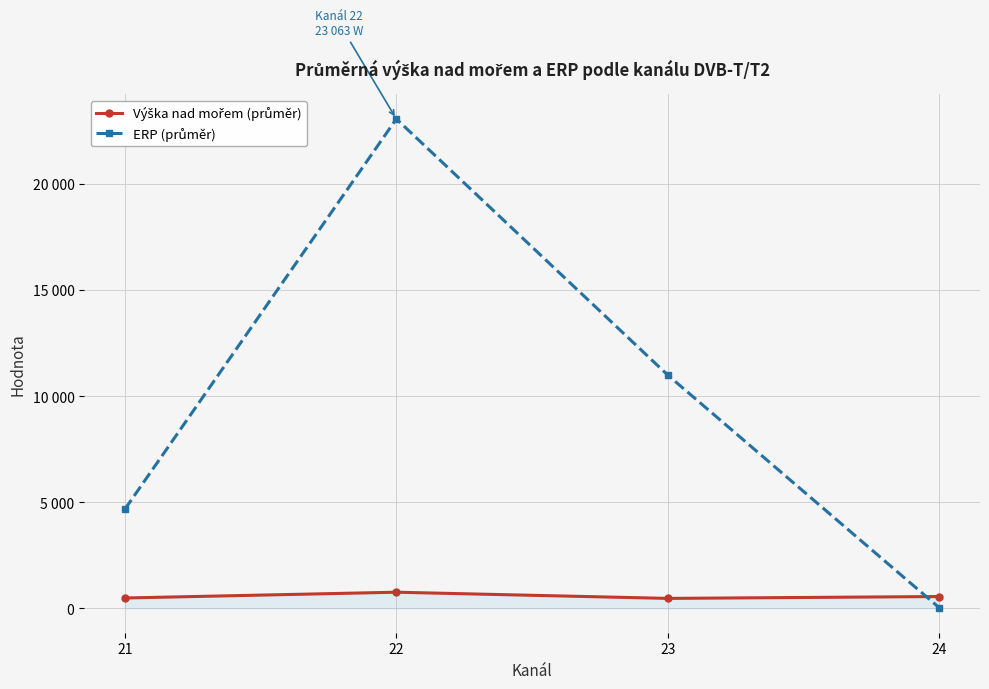

What is the maximum value for ERP (průměr)?

23063.8